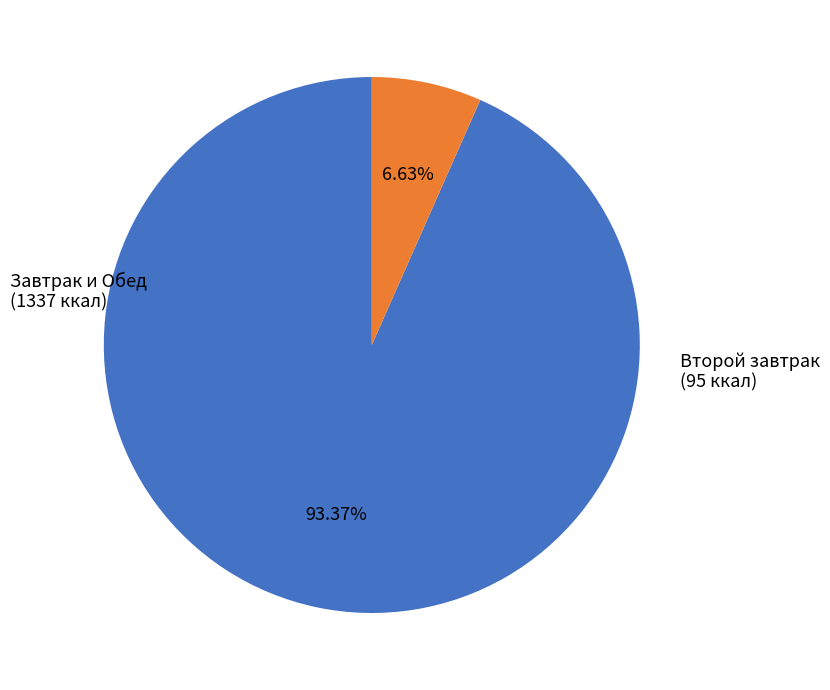

Is there a majority slice in this chart?

Yes